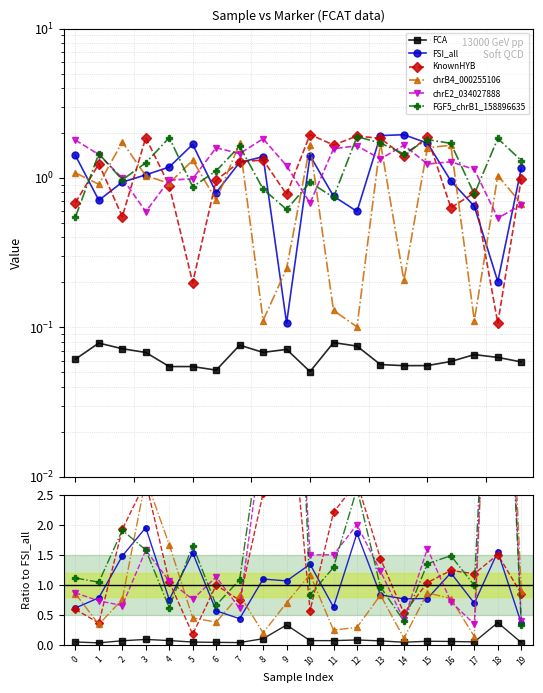

Which series has the largest total across all categories?

FGF5_chrB1_158896635